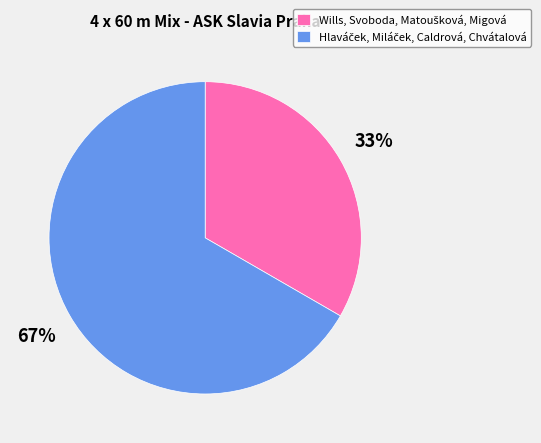

To the nearest percent, what is the average slice percentage?

50%